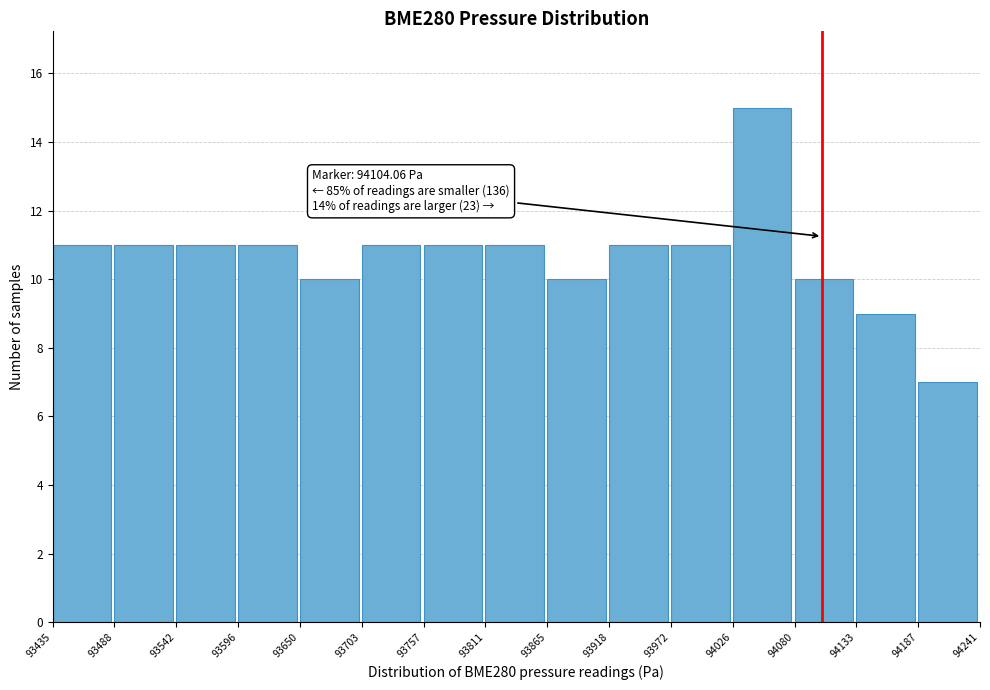

Which range on the x-axis has the tallest bar?

94026 to 94080